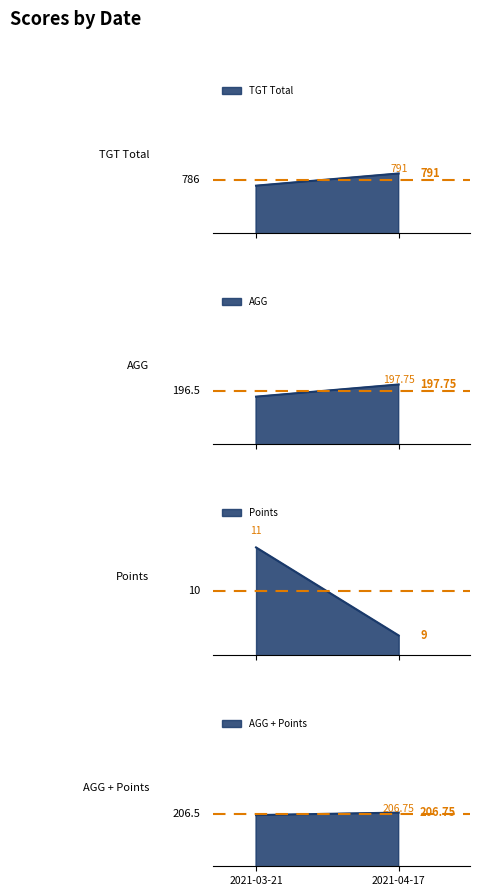

What is the sum of all Points values?

20.0